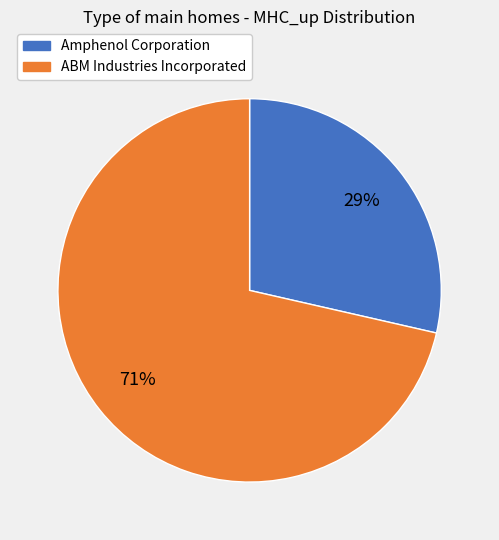

Combined, do Amphenol Corporation and ABM Industries Incorporated account for over 50%?

Yes